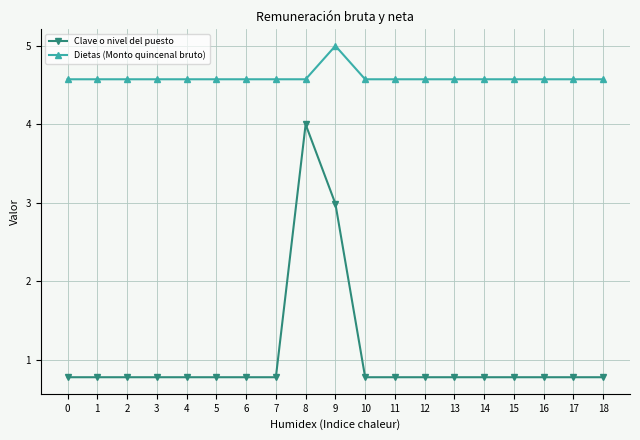

At which category is the sum across all series the highest?

8